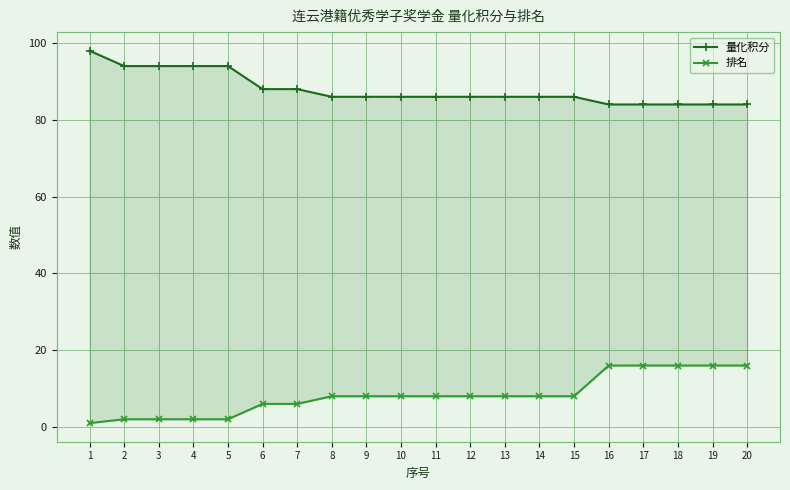

What is the difference between the 量化积分 values at 2 and 19?

10